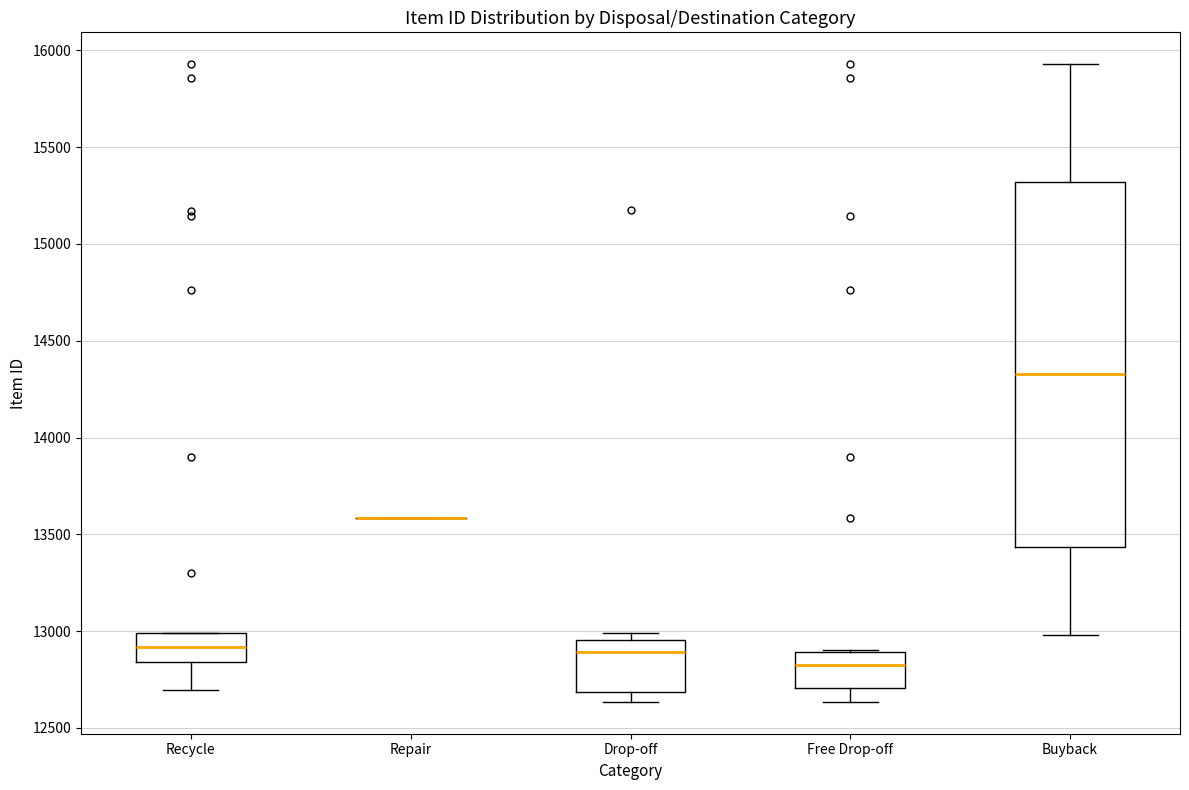

Where does the lower whisker of the box for Recycle end on the y-axis? The values are not printed on the chart, so give them approximately, as read against the axis.

12700